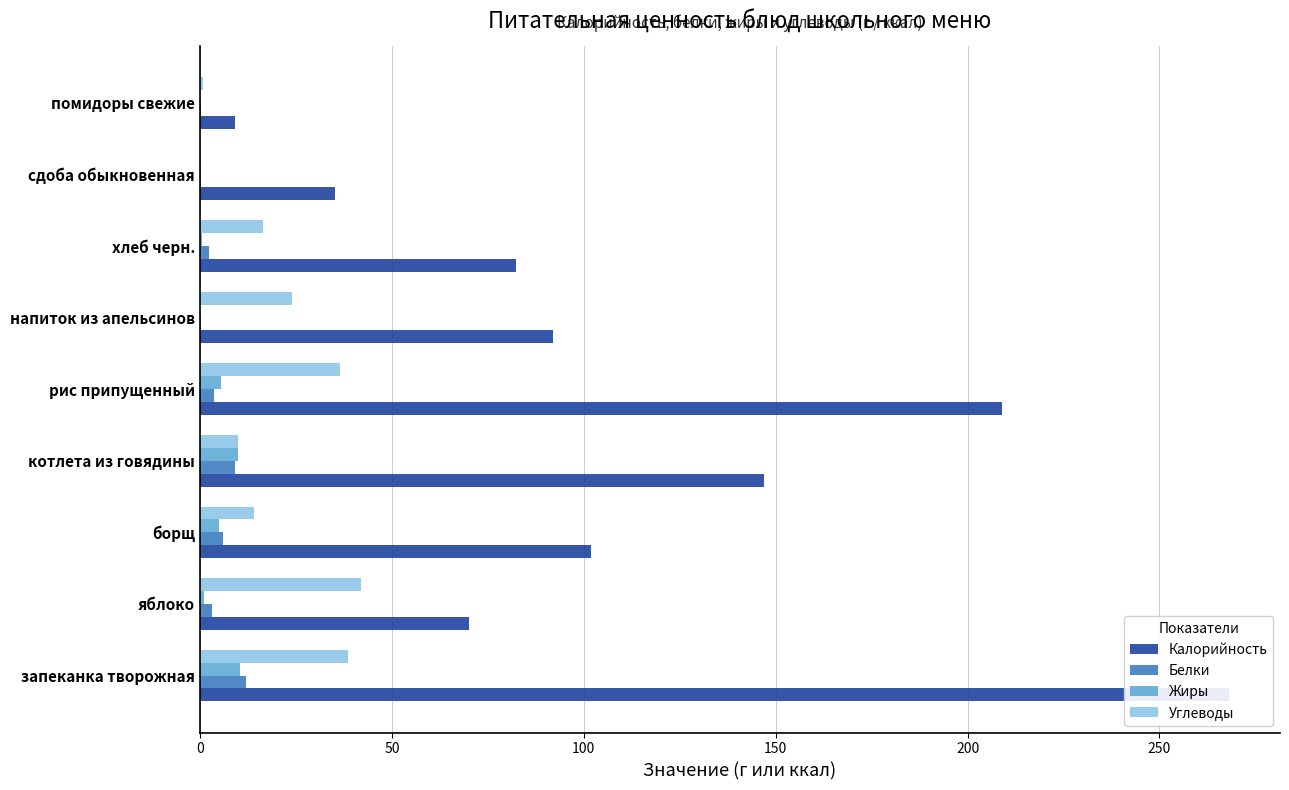

Rank the series by their maximum value, from lowest to highest.

Жиры, Белки, Углеводы, Калорийность